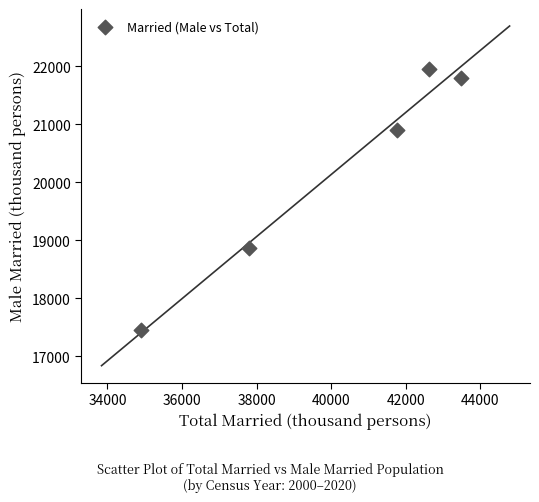

What is the range of X values (max minus min)?

8596